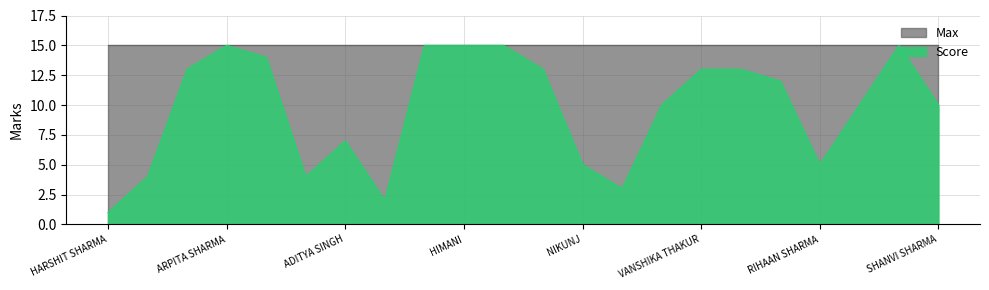

What is the change in value from ADITYA SINGH to SHANVI SHARMA?

+3